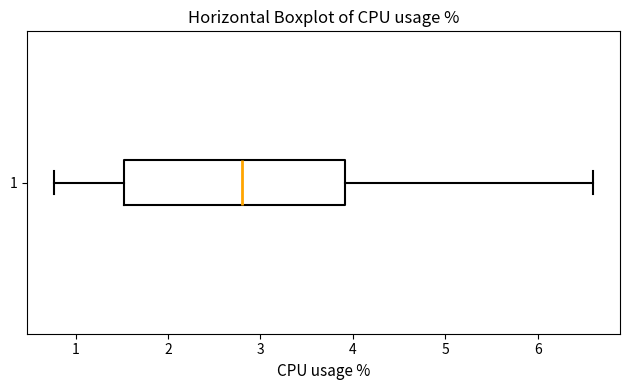

Read this box plot against the x-axis: the position of the median line, the range covered by the box, and the ends of both whiskers. The values are not printed on the chart, so give them approximately, as read against the axis.

median 2.8, box 1.5 to 3.9, whiskers 0.8 to 6.6